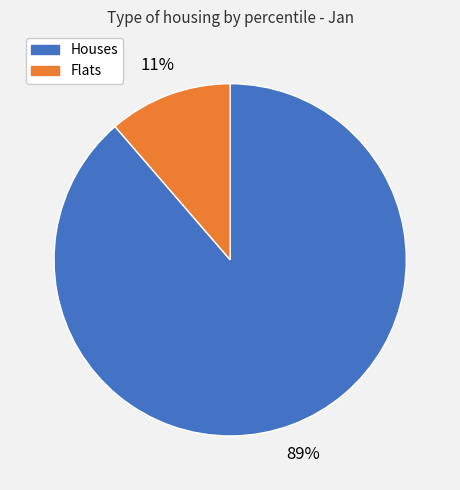

Does any single category account for the majority?

Yes